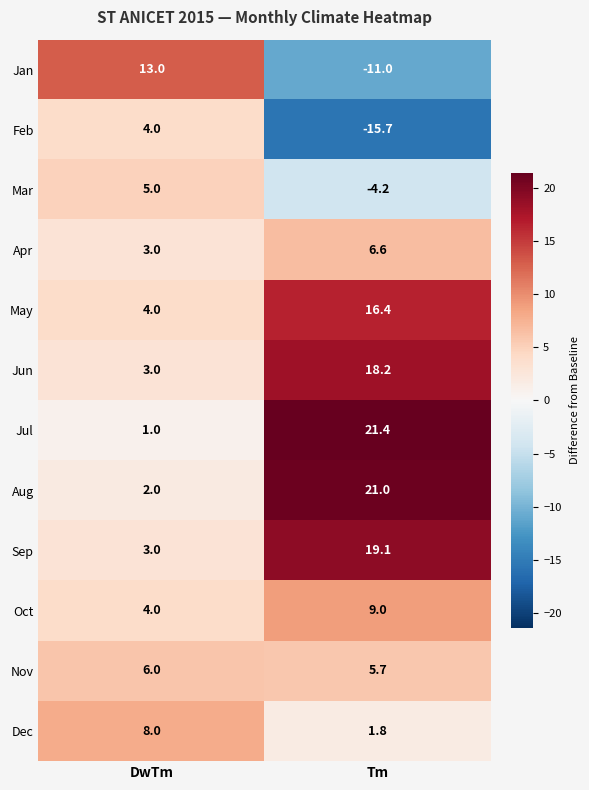

What is the minimum value shown in the chart?

-15.7